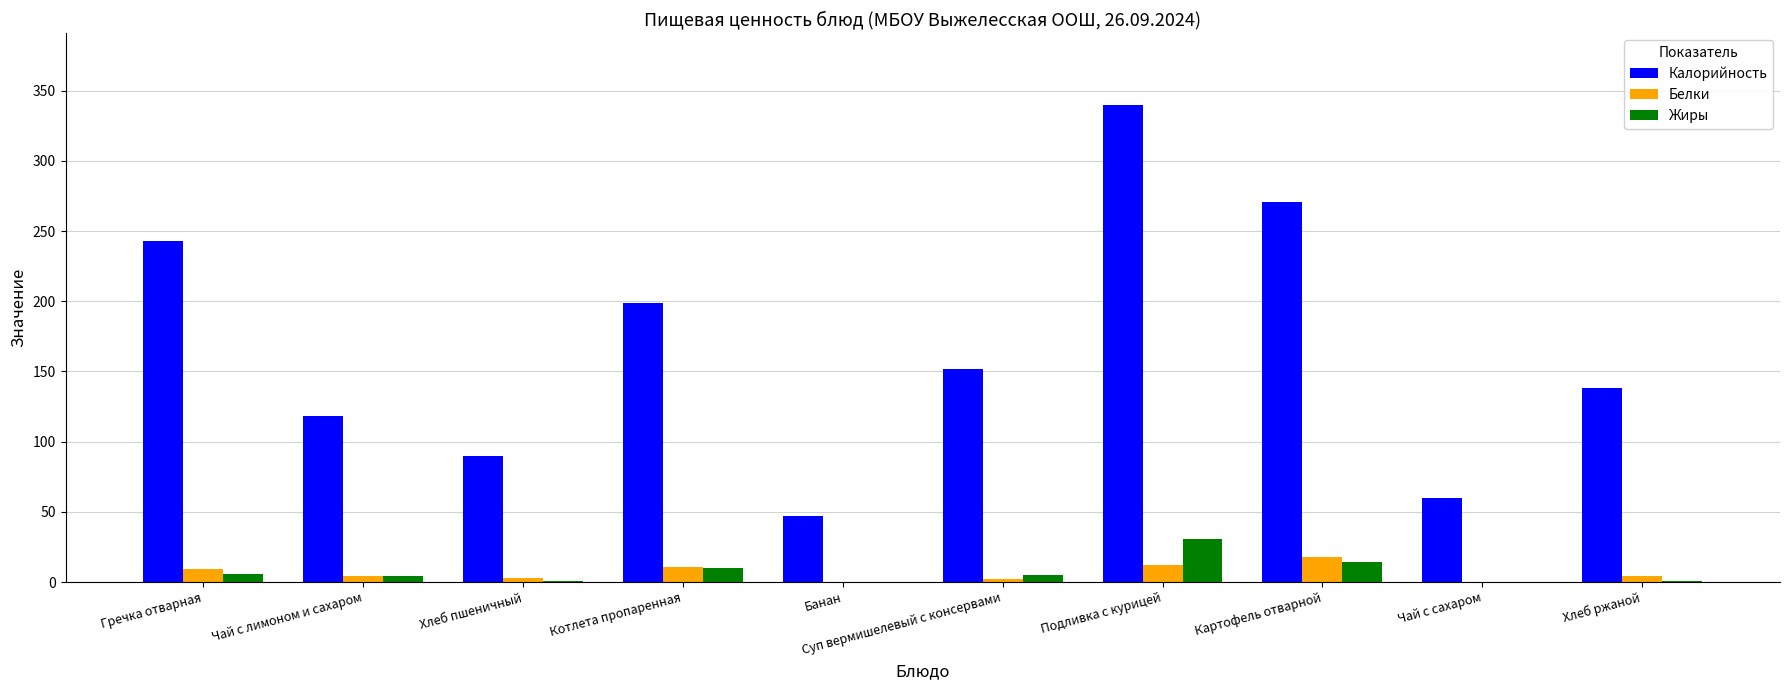

Which category has the highest value across all series?

Подливка с курицей